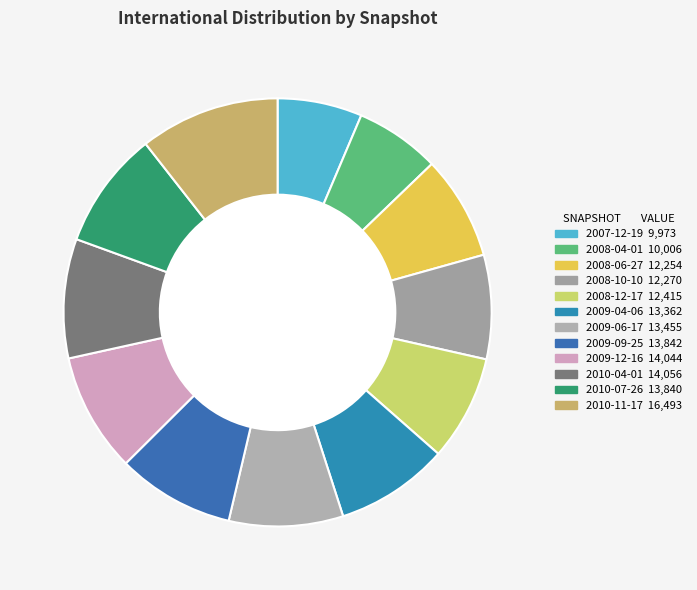

To the nearest percent, what is the difference between the largest and smallest slice percentages?

4%